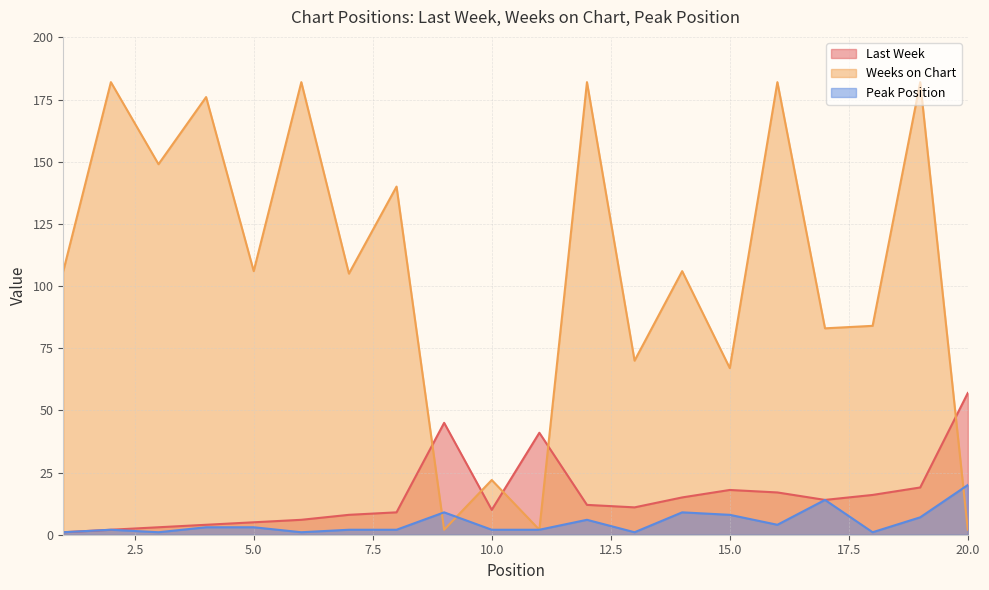

Is the value of Last Week at 10 greater than the value of Peak Position at 4?

Yes